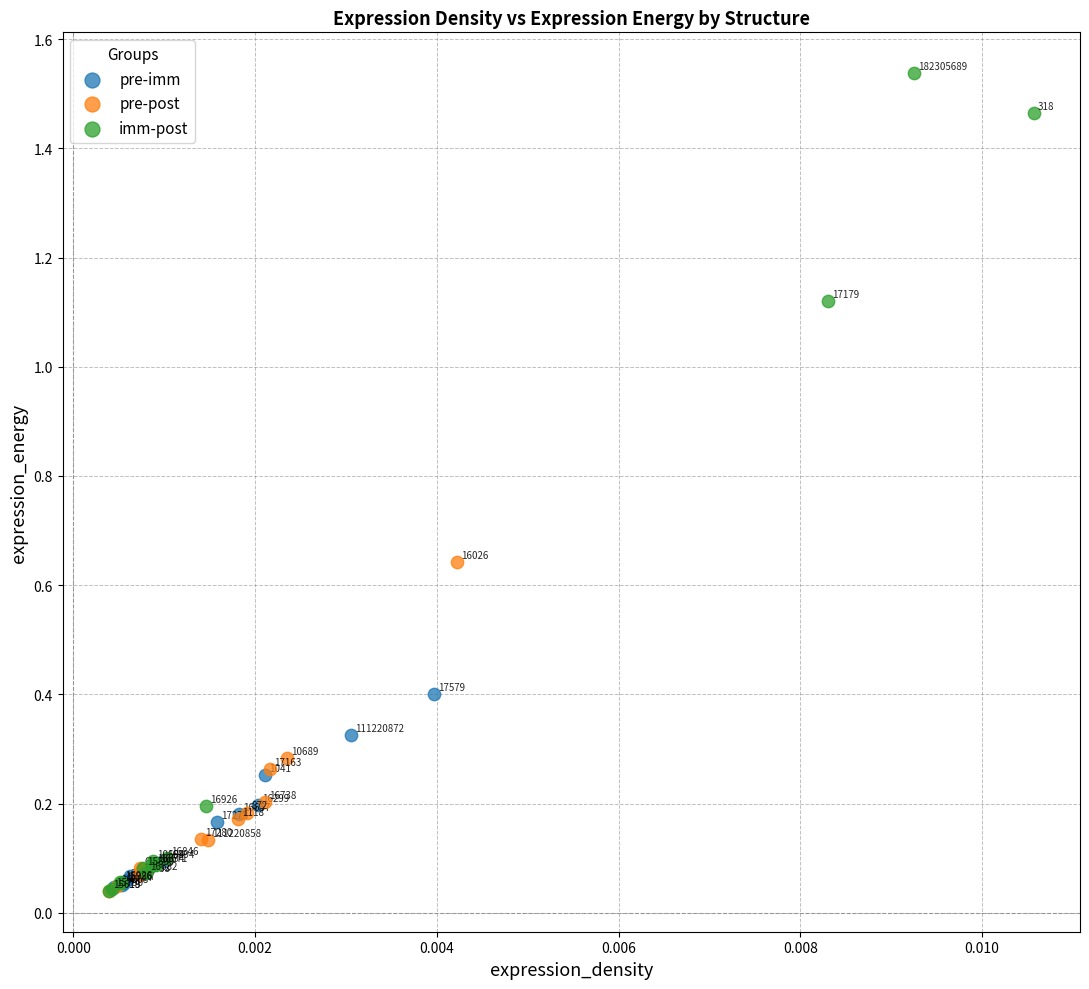

Which series reaches the minimum Y coordinate?

pre-post